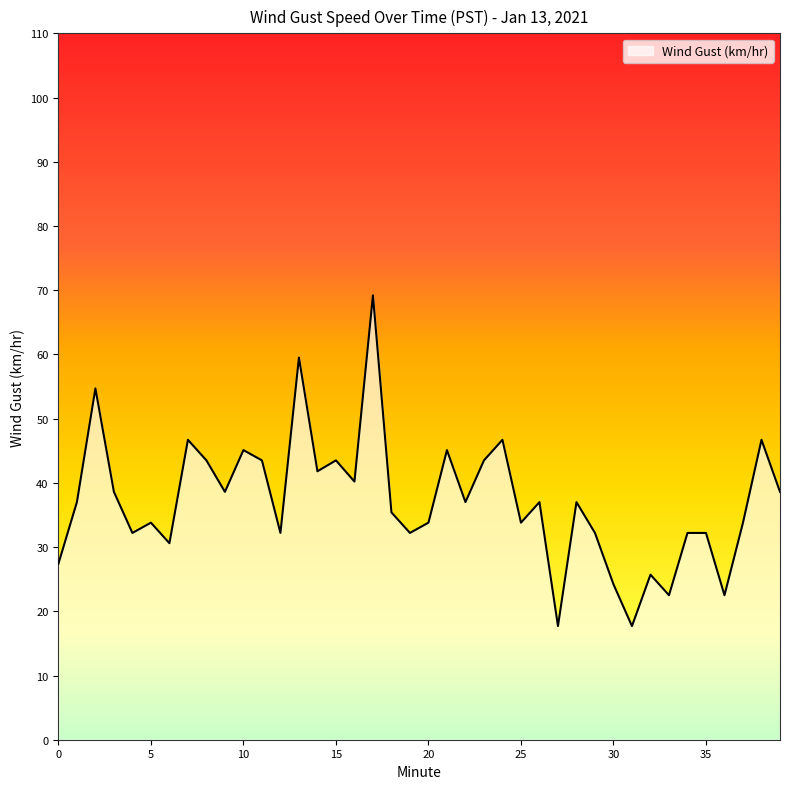

What is the difference between the maximum and minimum values?

51.5